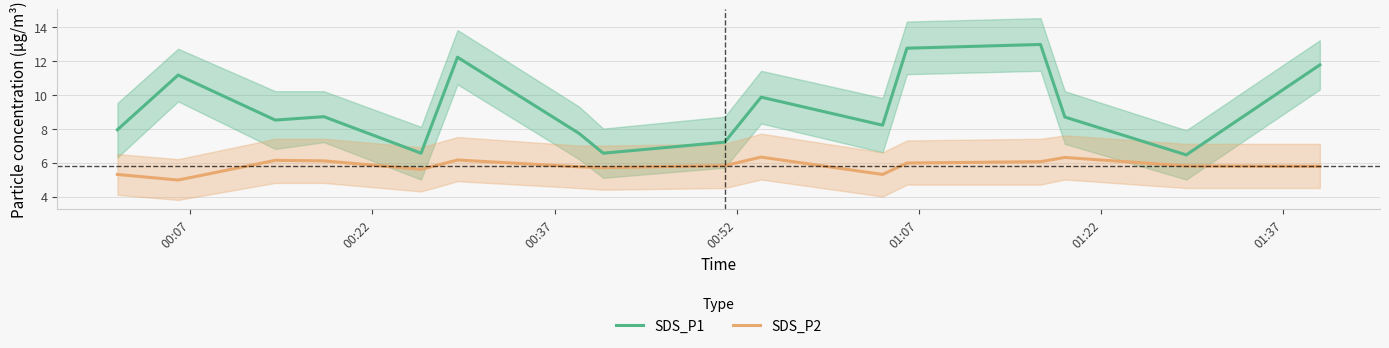

True or false: SDS_P1 and SDS_P2 intersect in this chart.

False